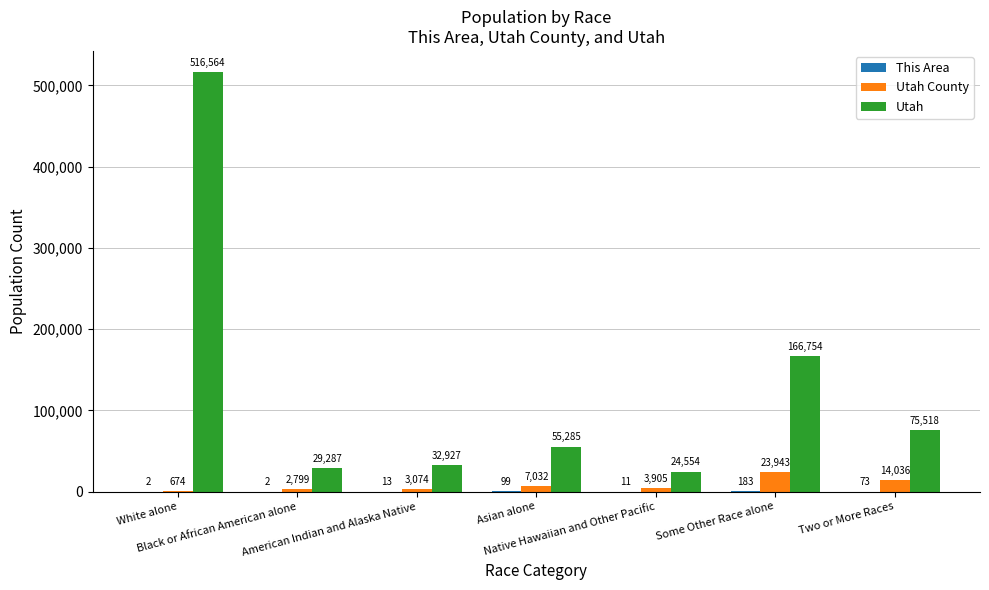

Which series has the largest total across all categories?

Utah